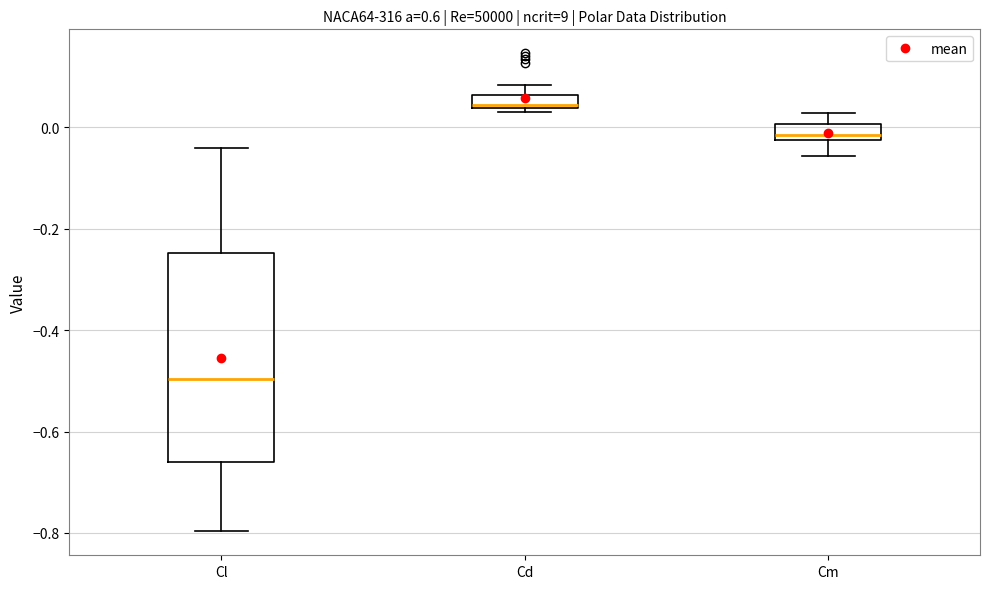

Comparing the boxes themselves (not the whiskers), which one is the tallest?

Cl